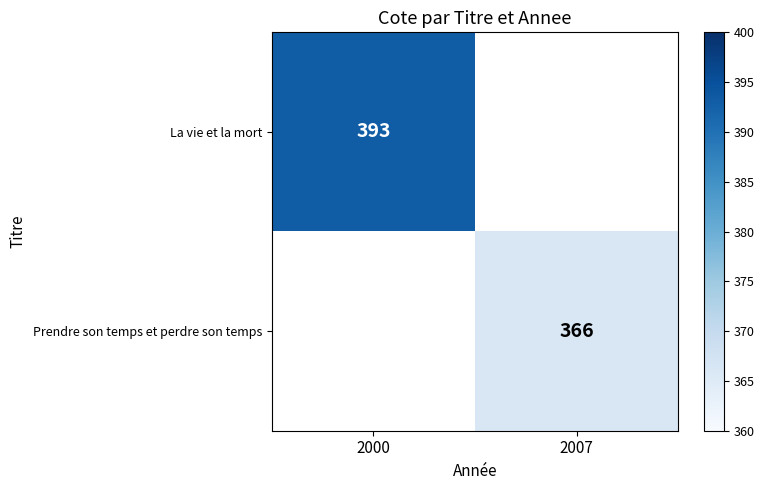

Is it true that Prendre son temps et perdre son temps equals 653 at 2007?

False